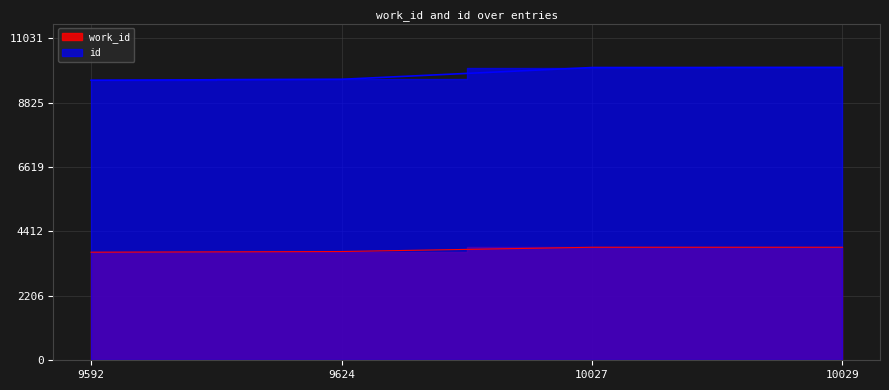

Which series changed the most between 9592 and 10029?

id